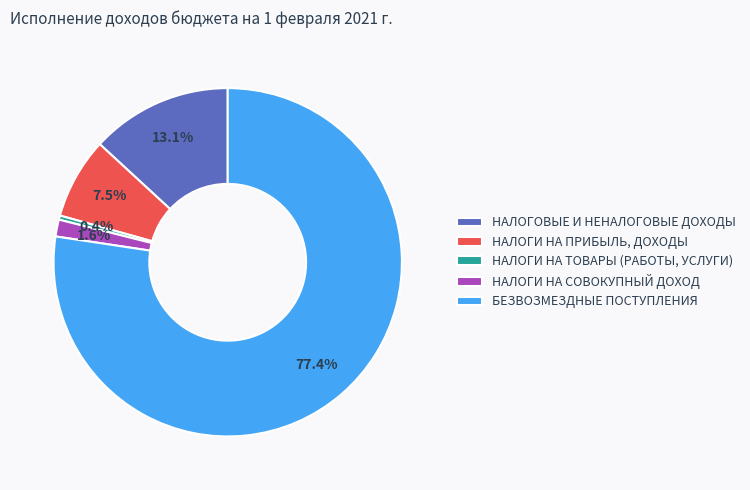

To the nearest percent, what percentage of the pie is НАЛОГИ НА СОВОКУПНЫЙ ДОХОД?

2%